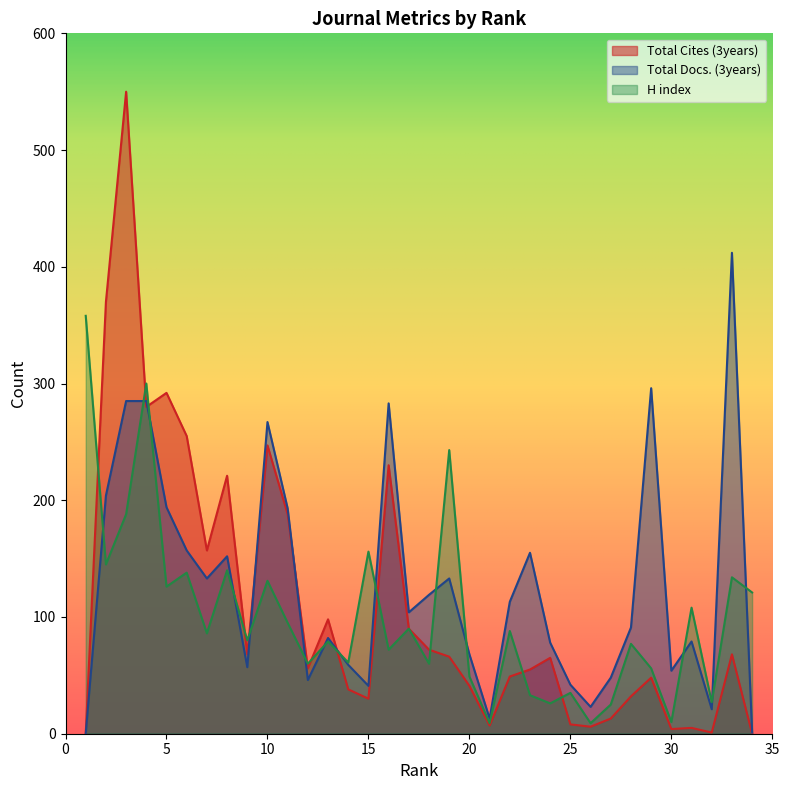

Between 14 and 15, which series saw the biggest shift?

H index